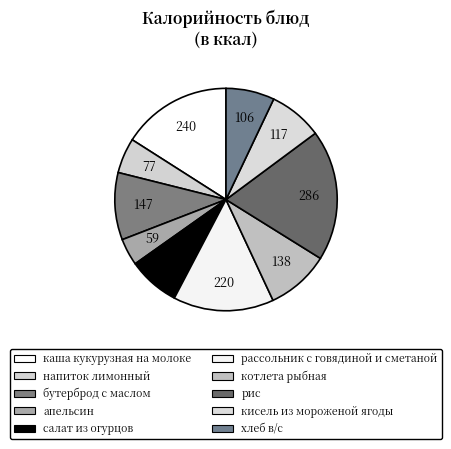

Between каша кукурузная на молоке and салат из огурцов, which is larger?

каша кукурузная на молоке